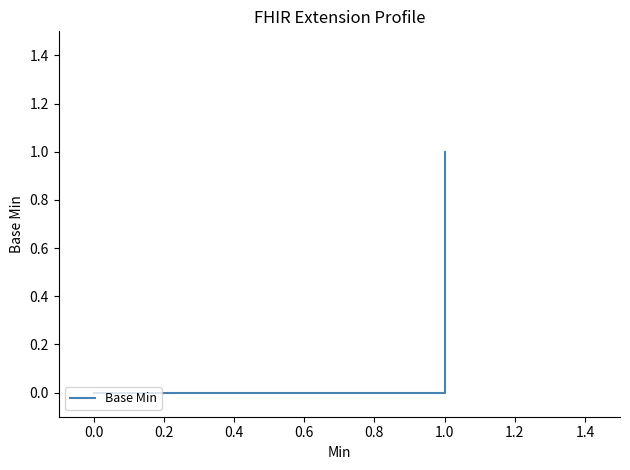

Is this an area chart (filled region under the line)?

No